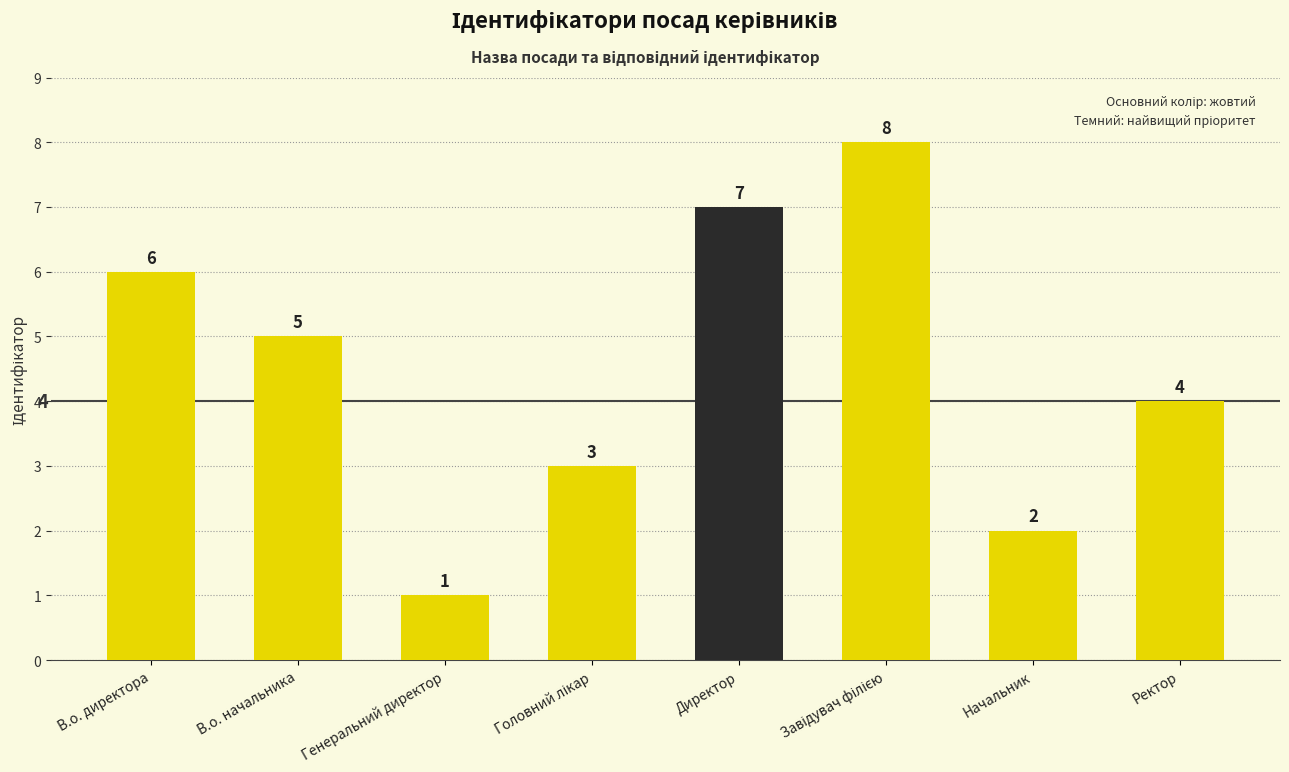

How many values are below 5?

4